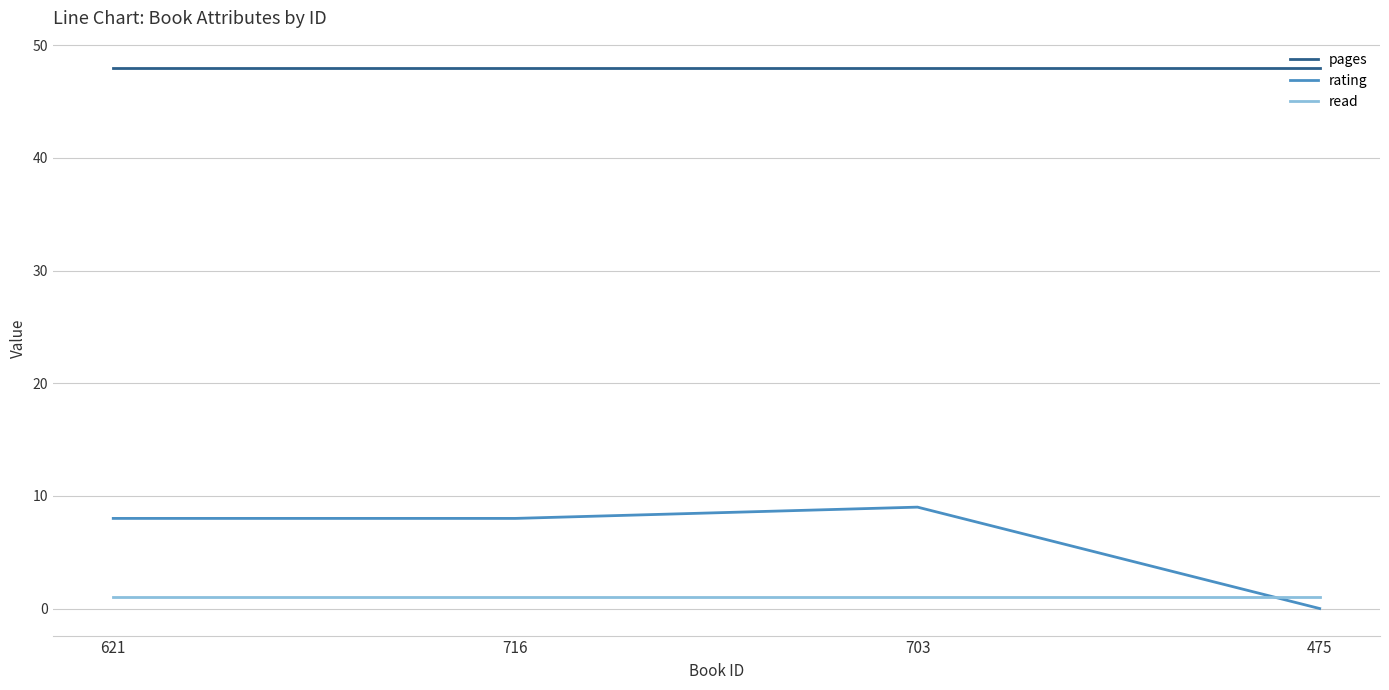

The value of rating at 475 is 0. True or false?

True